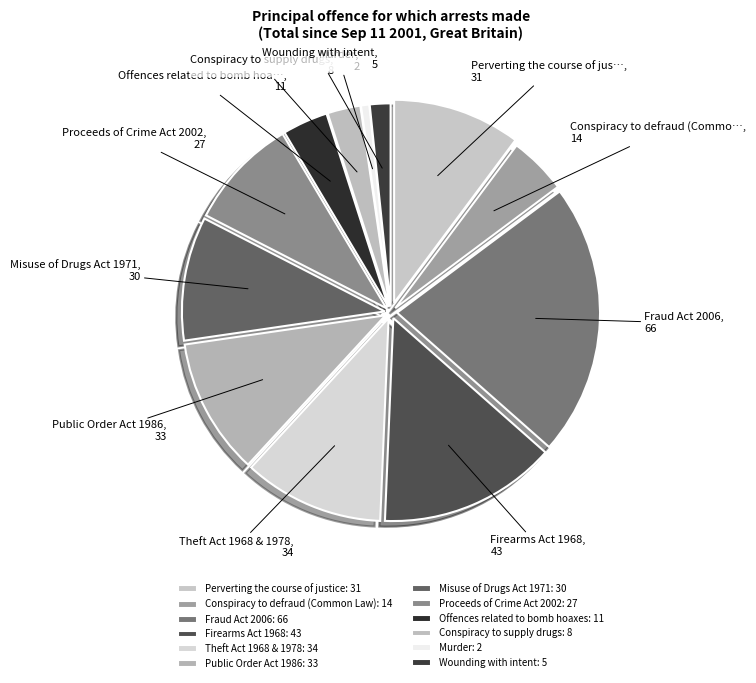

How many segments does this pie chart have?

12